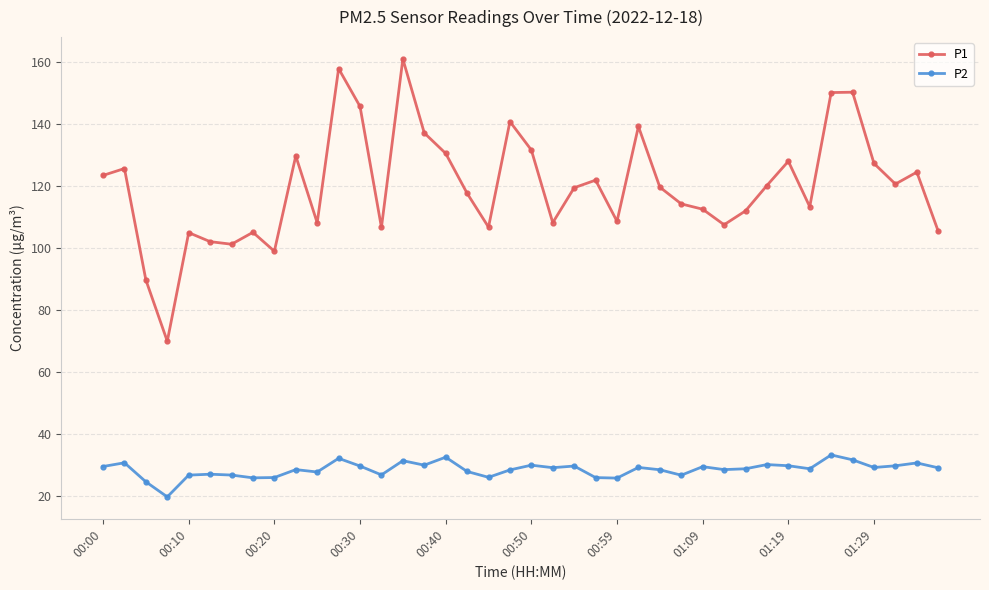

True or false: P1 and P2 cross at least once.

False